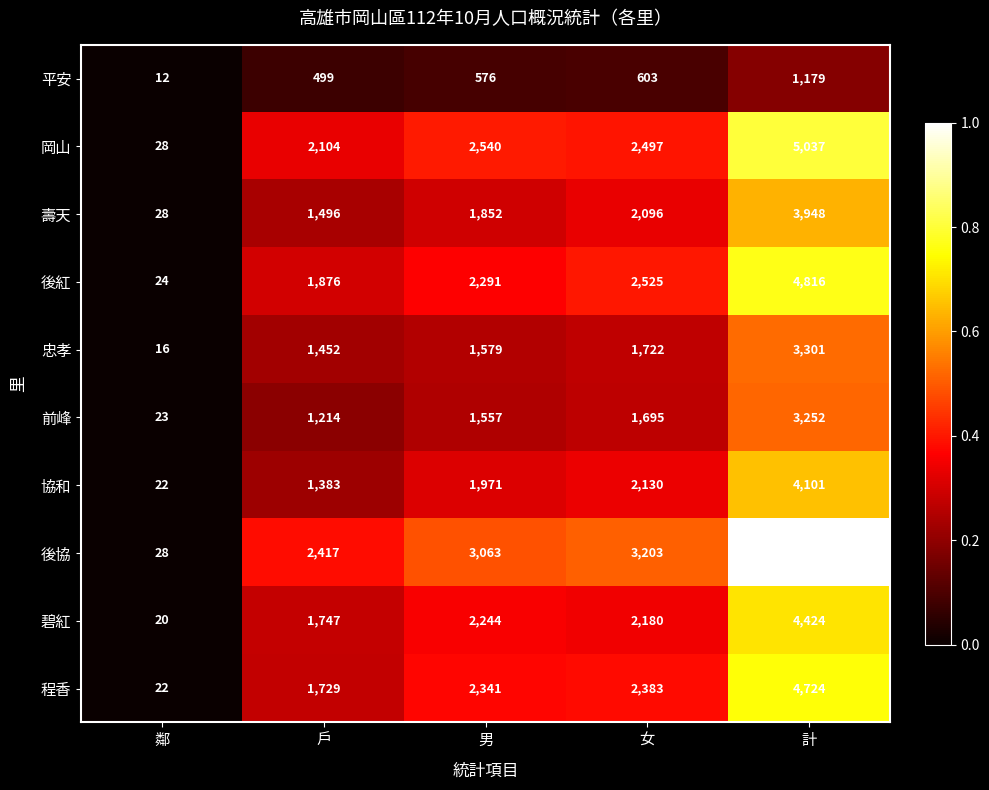

The value of 前峰 at 男 is 1557. True or false?

True